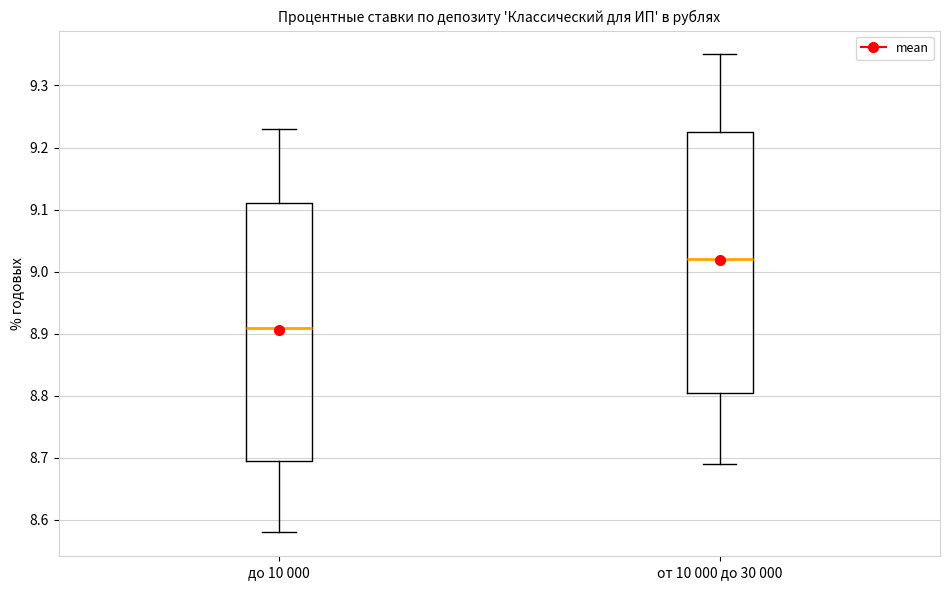

Which box has the lowest median line?

до 10 000